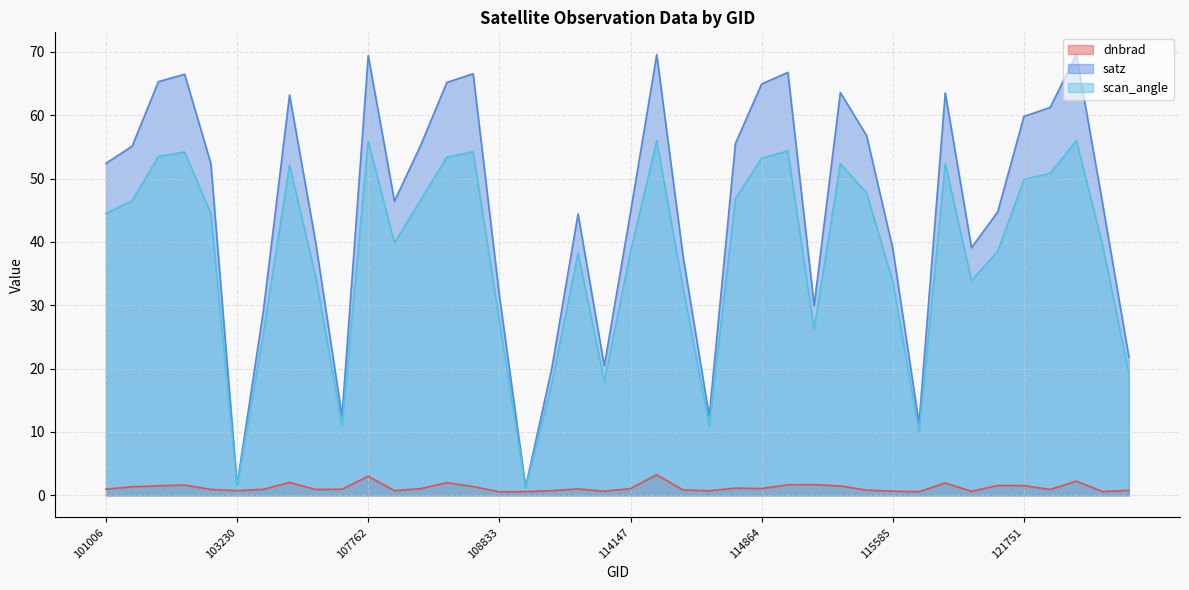

True or false: satz and scan_angle intersect in this chart.

False